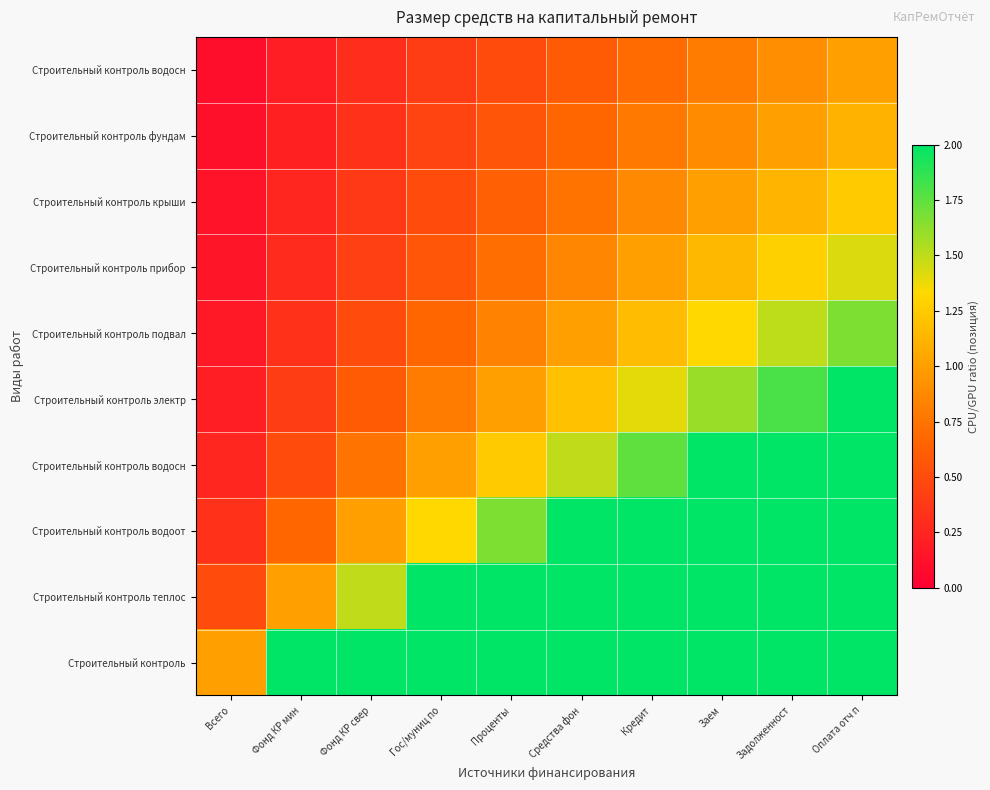

What is the difference between the highest and lowest values at Всего?

0.9